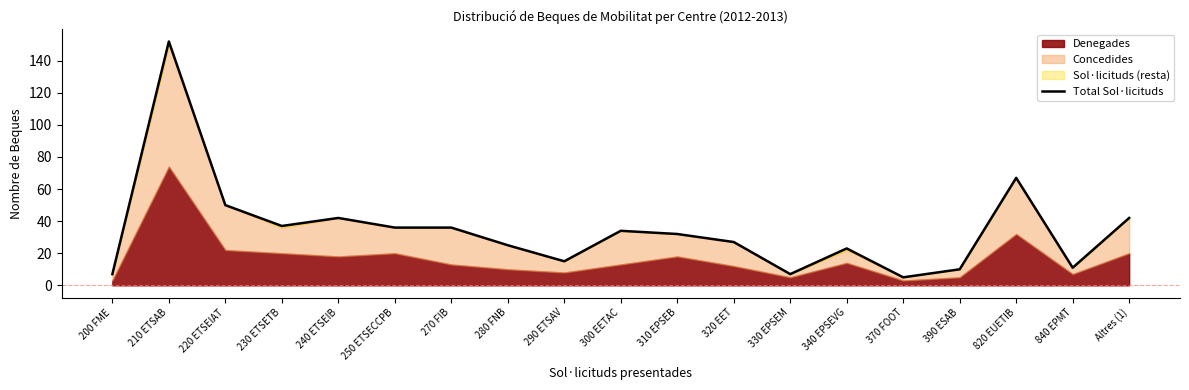

Reading right to left, extract all data points from this chart.

42	11	67	10	5	23	7	27	32	34	15	25	36	36	42	37	50	152	7